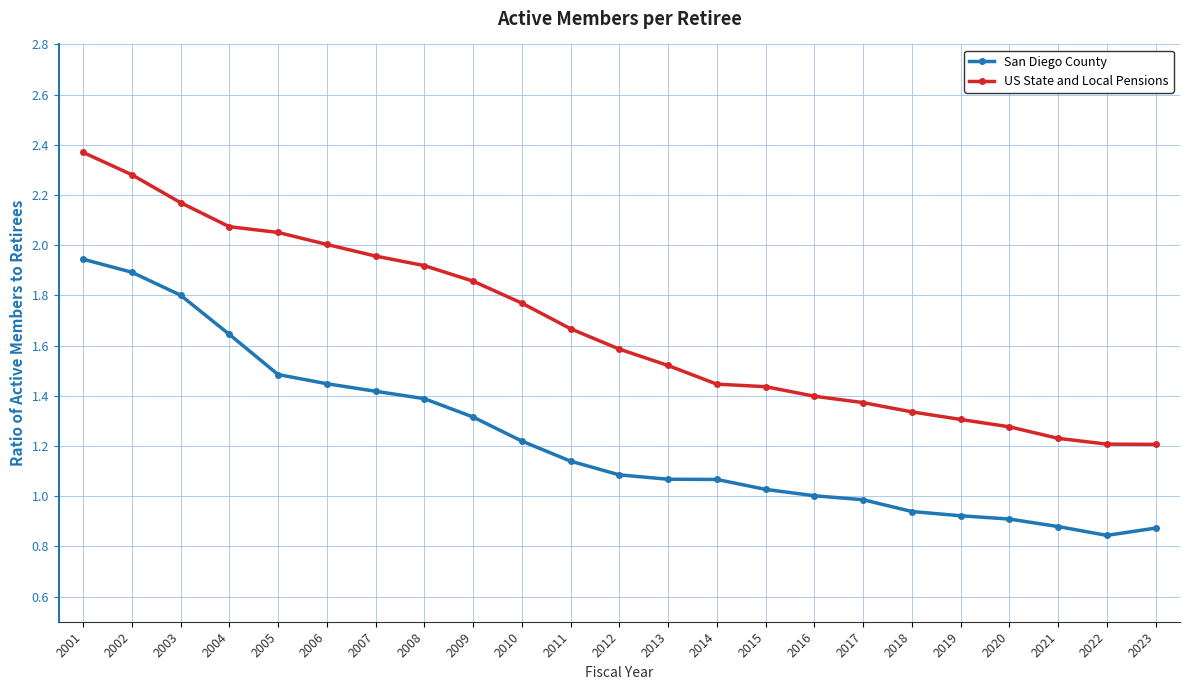

What is the sum of all US State and Local Pensions values?

38.4